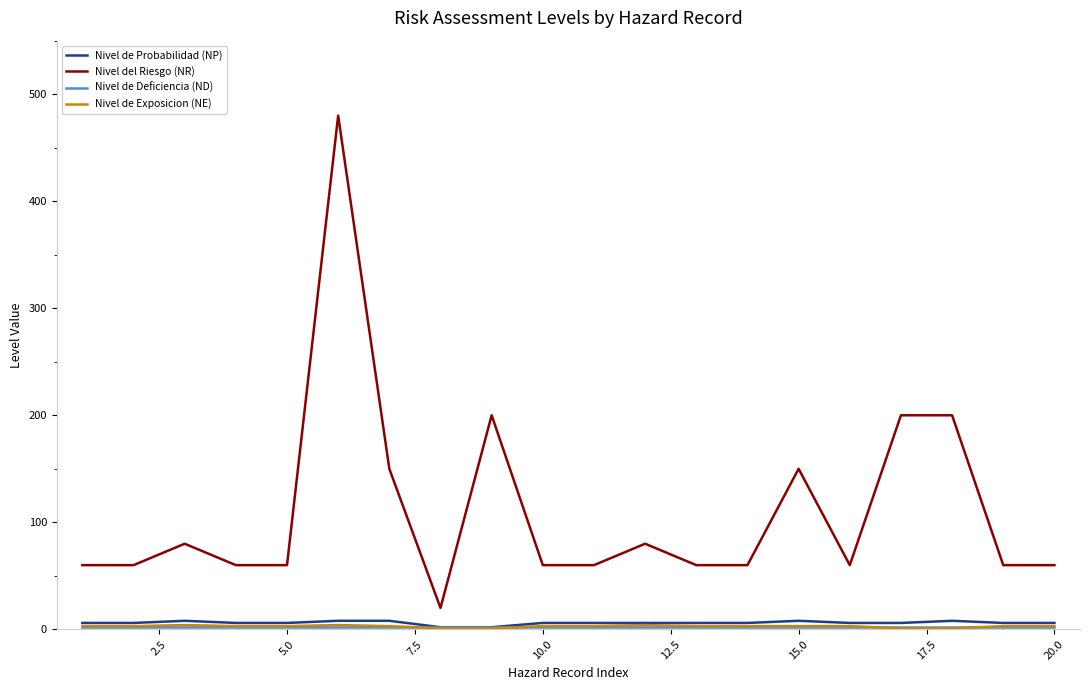

At how many categories does at least one series exceed 216?

1